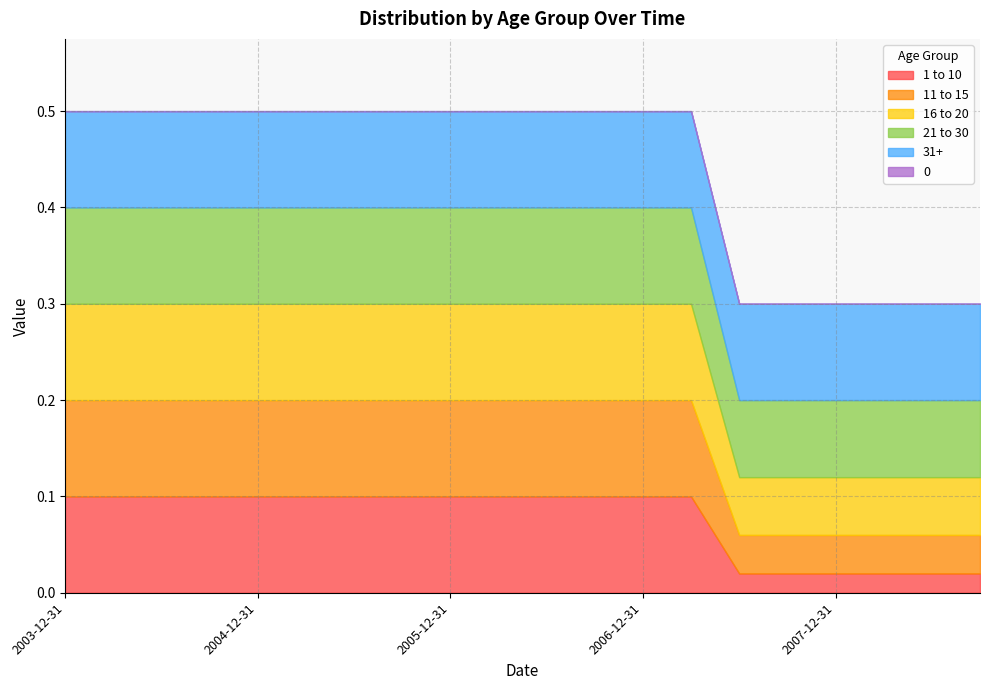

What is the label of the 17th point from the left?

2007-12-31